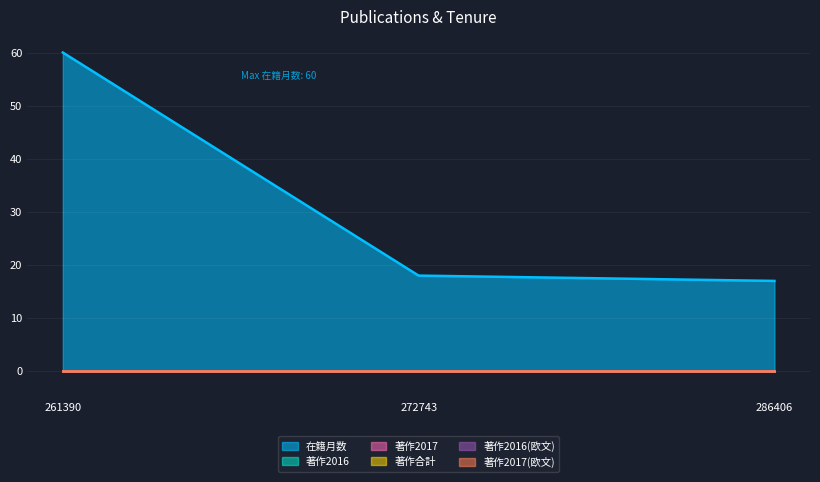

Reading left to right, transcribe all the data shown in this chart.

在籍月数: 60	18	17
著作2016: 0	0	0
著作2017: 0	0	0
著作合計: 0	0	0
著作2016(欧文): 0	0	0
著作2017(欧文): 0	0	0